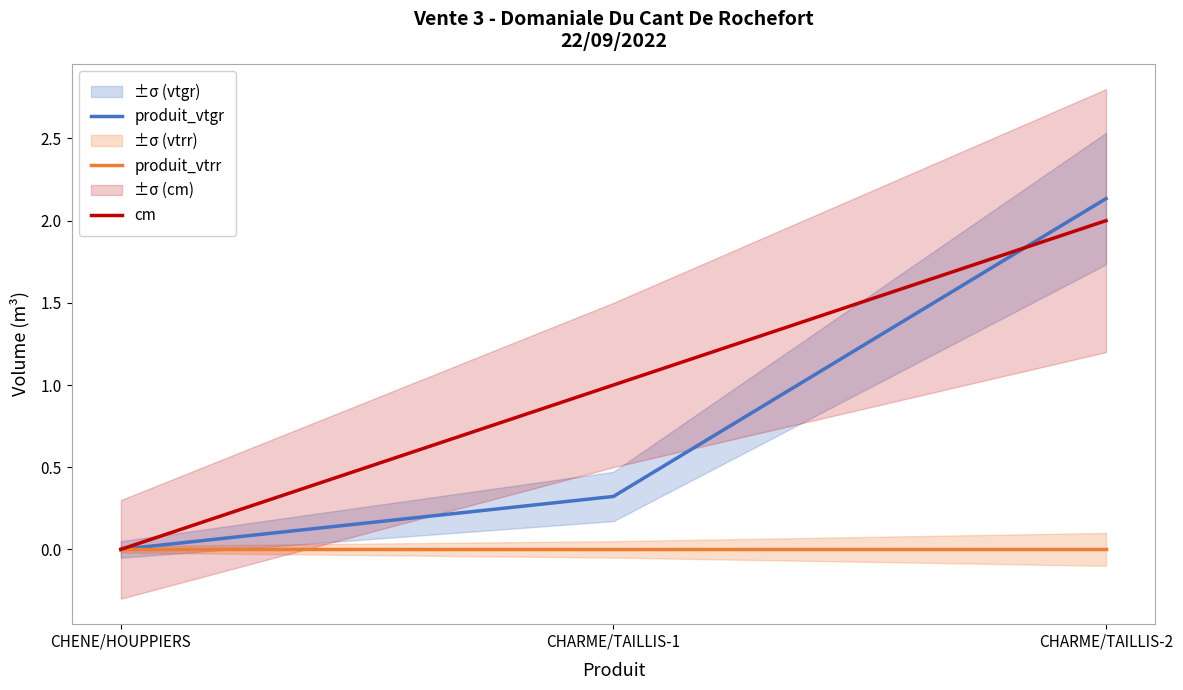

What position from the right is CHARME/TAILLIS-1?

2